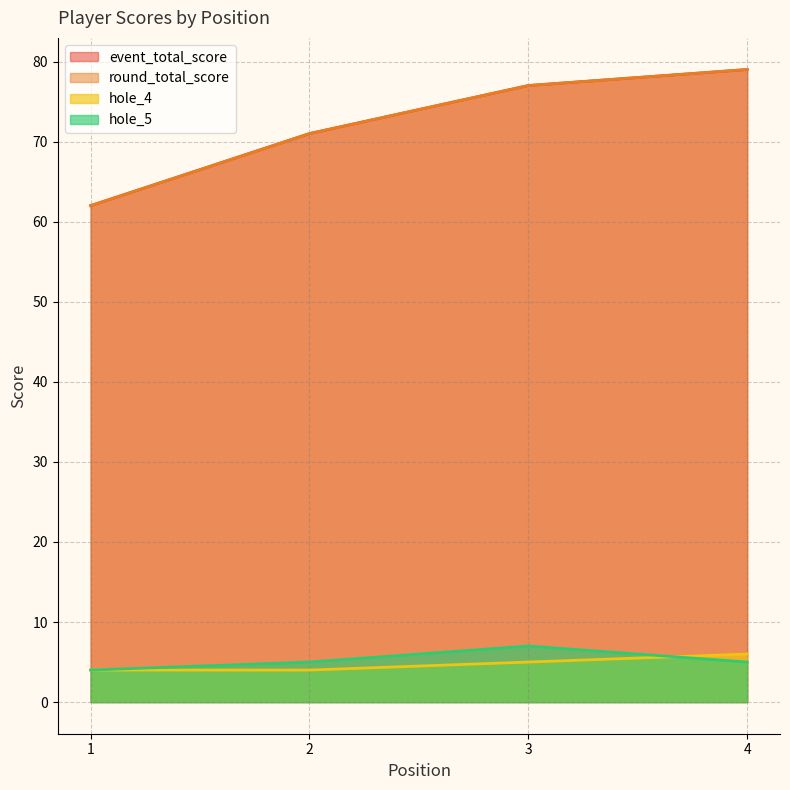

What is the greatest value displayed?

79